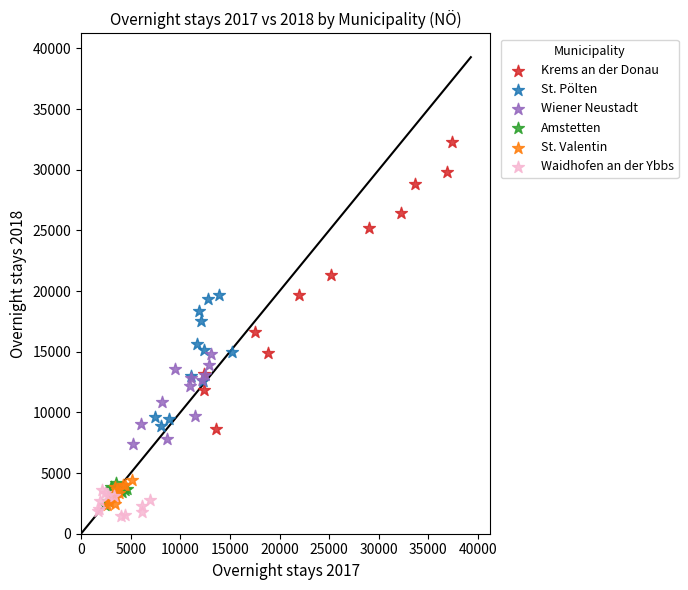

Which series reaches the maximum Y coordinate?

Krems an der Donau